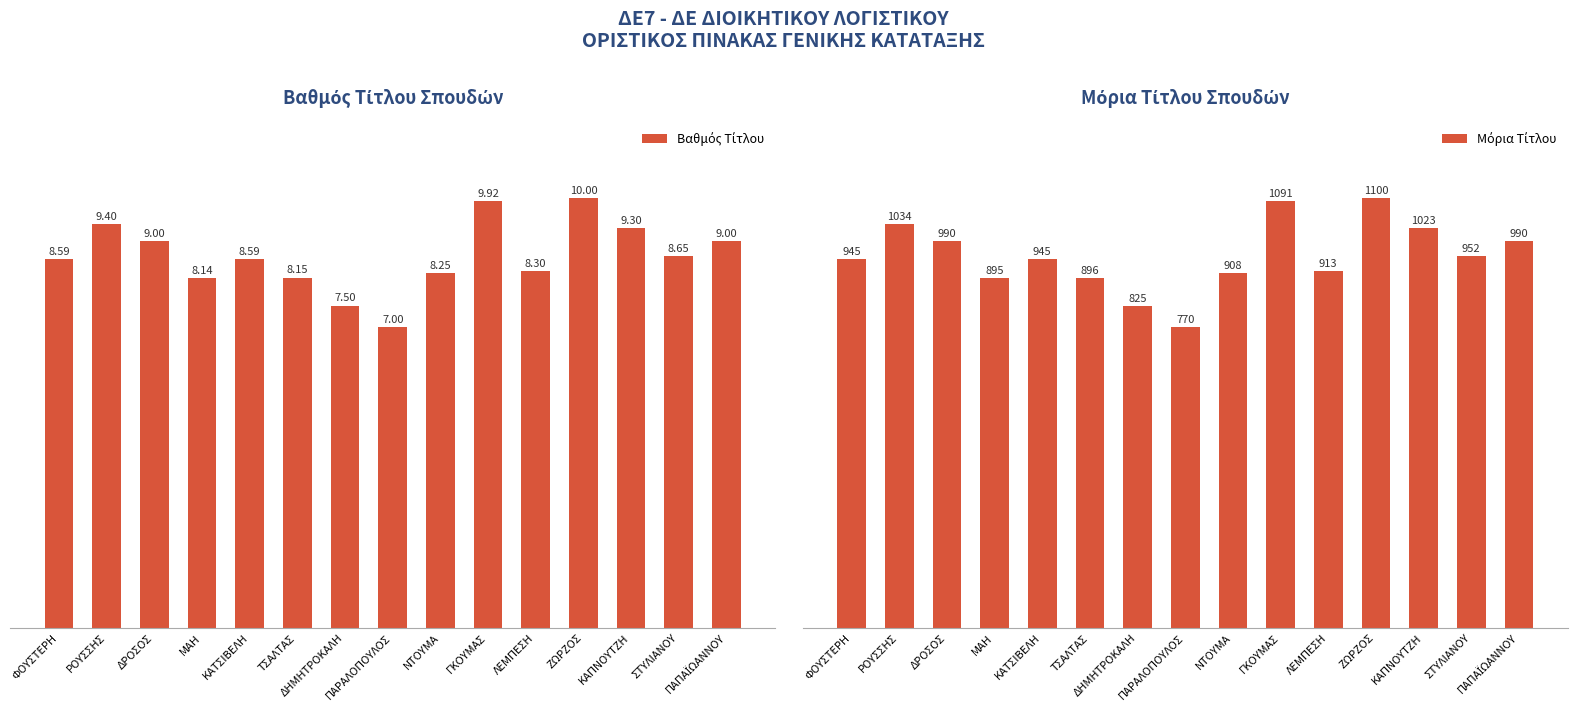

What is the maximum value shown in the chart?

1100.0